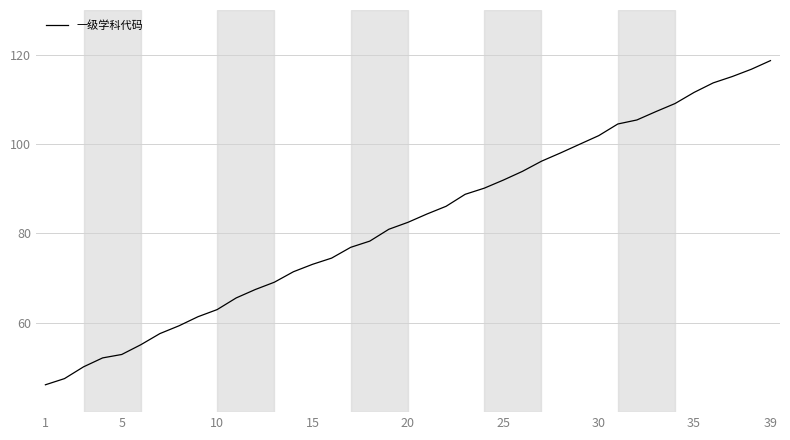

What is the smallest value displayed?

46.1